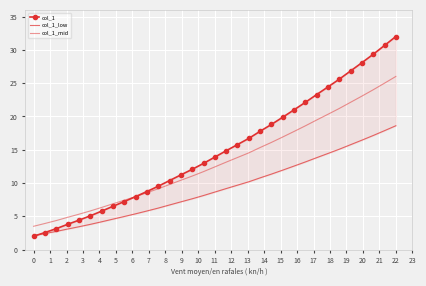

How many times do col_1_low and col_1 cross each other?

1